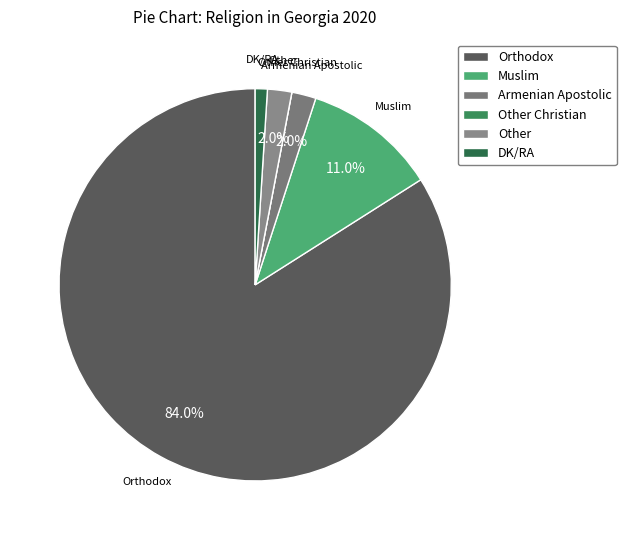

To the nearest percent, what is the difference between the largest and smallest slice percentages?

84%